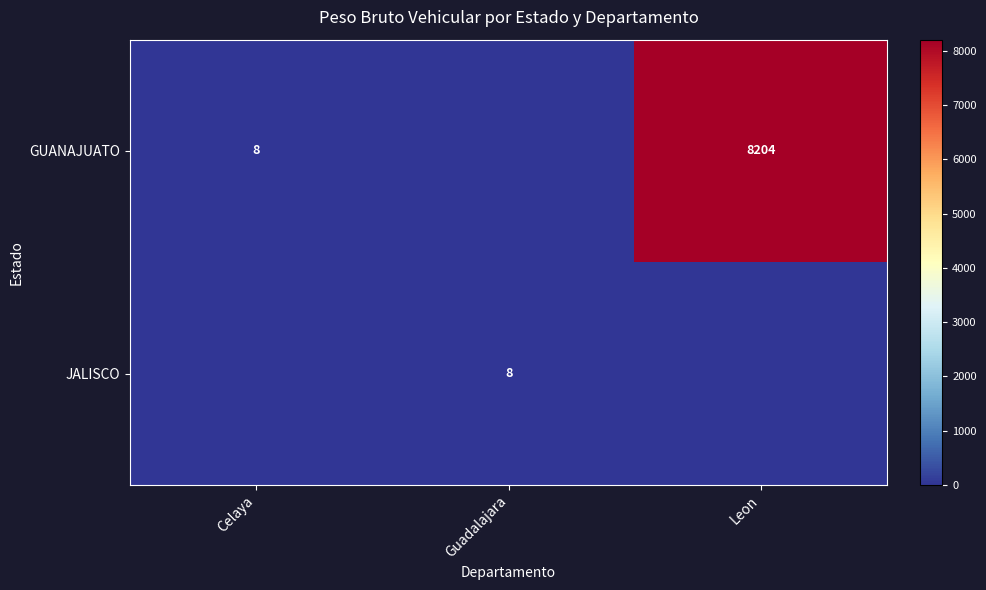

The JALISCO series shows 8 at Guadalajara. True or false?

True